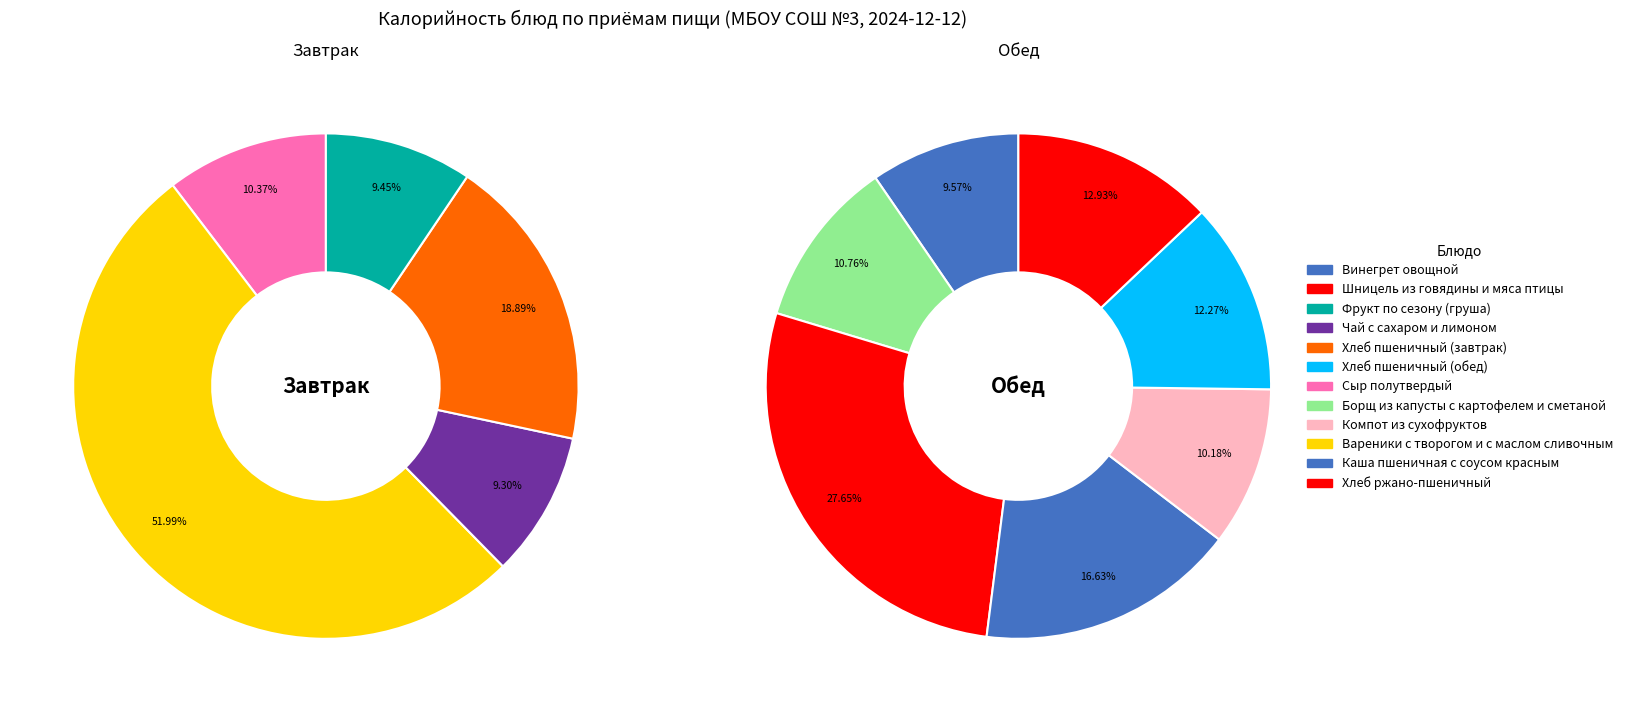

Which series has the largest range (max minus min)?

Завтрак